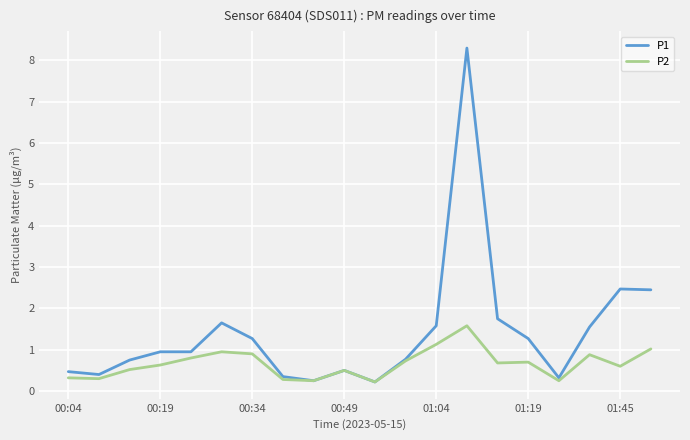

Which series has the largest total across all categories?

P1